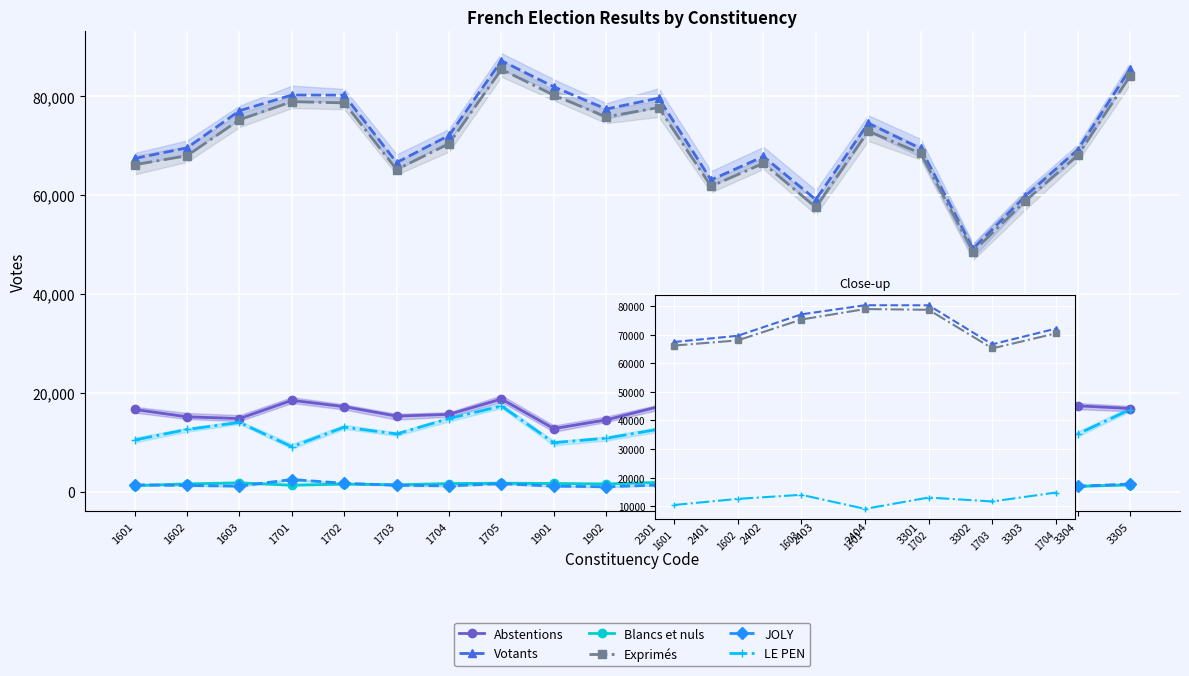

What are all the series names shown in the legend?

Abstentions, Votants, Blancs et nuls, Exprimés, JOLY, LE PEN